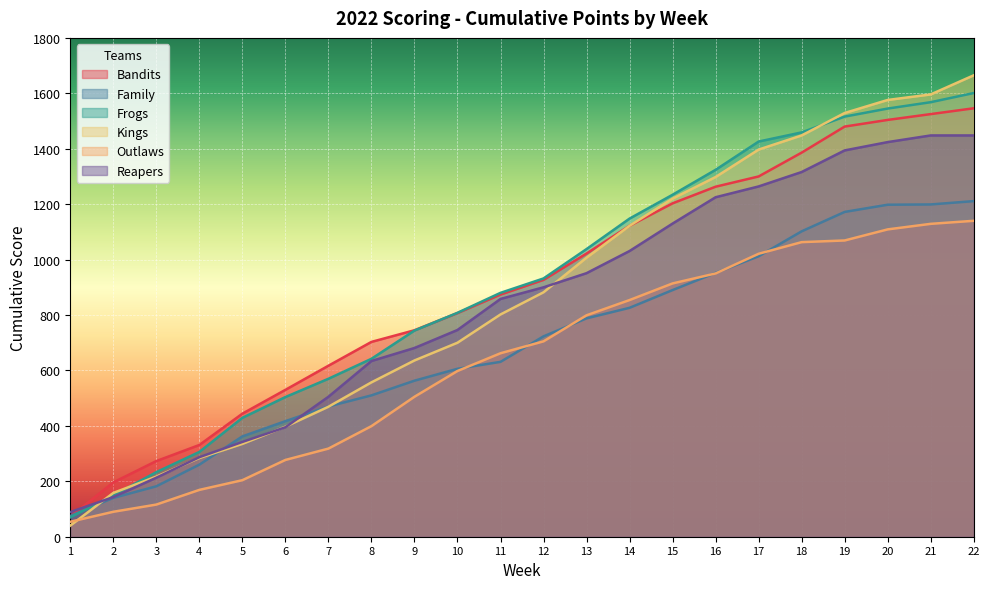

How many categories are shown in the chart?

22